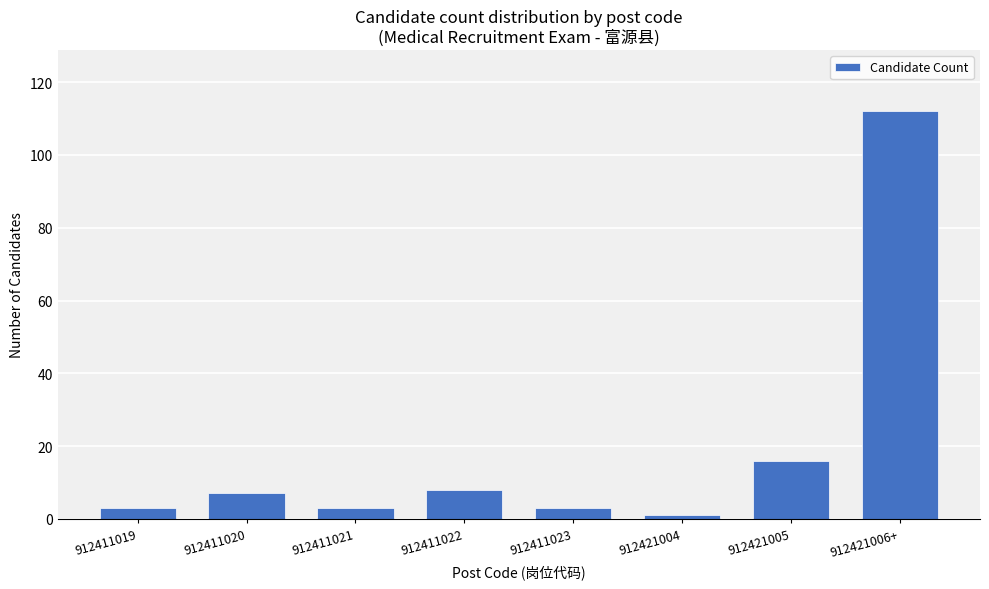

Which has a higher value, 912411022 or 912411019?

912411022